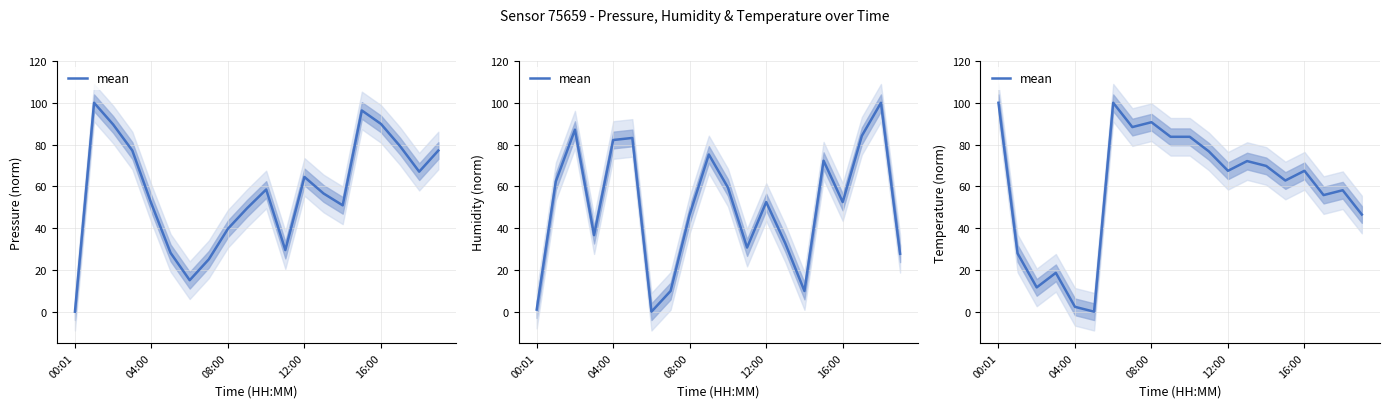

Is this an area chart (filled region under the line)?

No